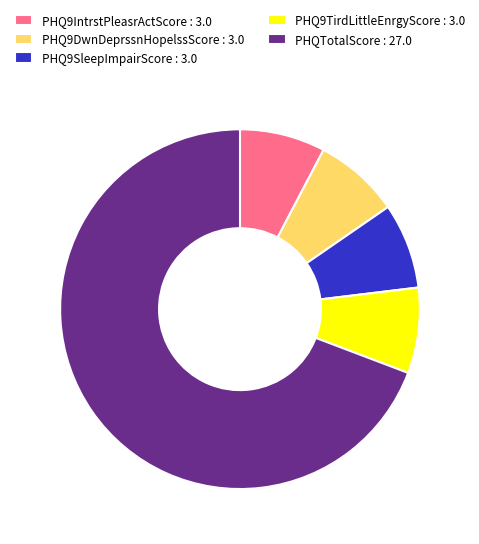

Combined, do PHQ9DwnDeprssnHopelssScore : 3.0 and PHQ9SleepImpairScore : 3.0 account for over 50%?

No